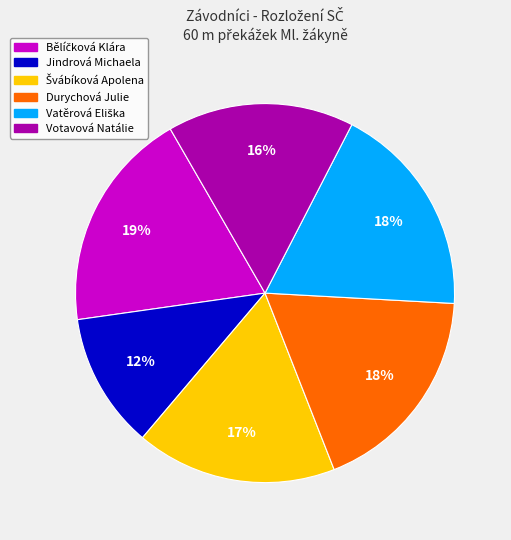

Is there any slice that represents more than half of the pie?

No